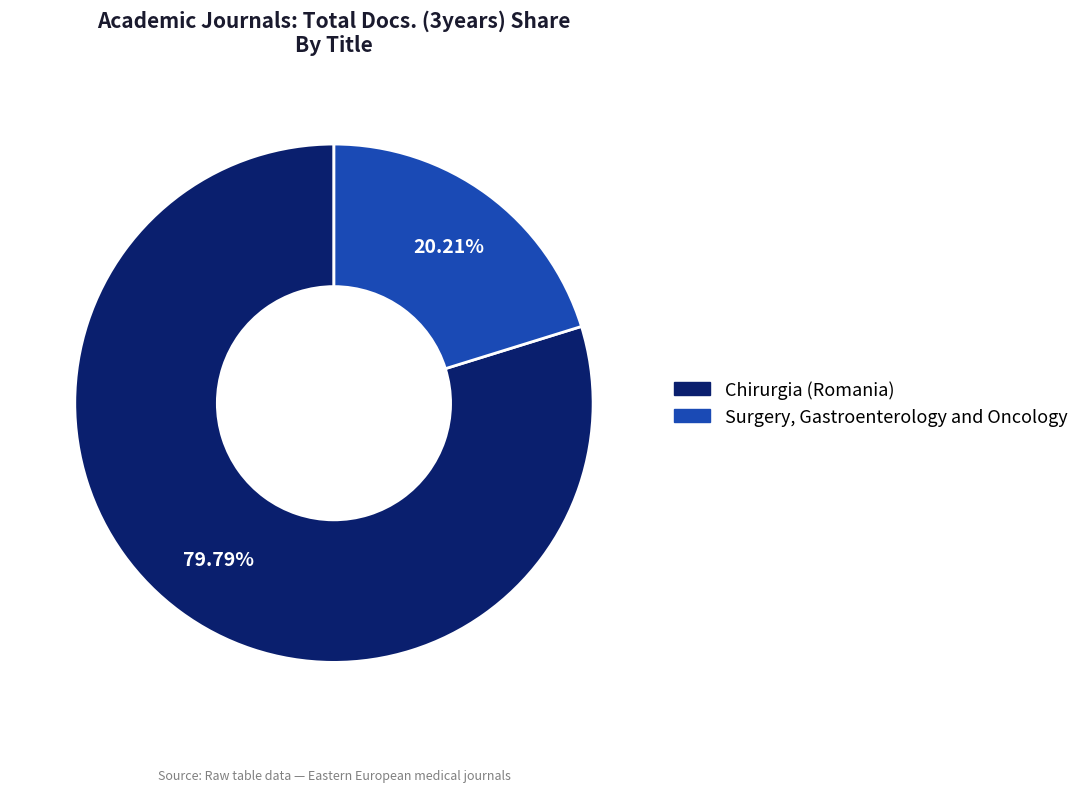

What is the ratio of the value at Surgery, Gastroenterology and Oncology to the value at Chirurgia (Romania)?

0.3